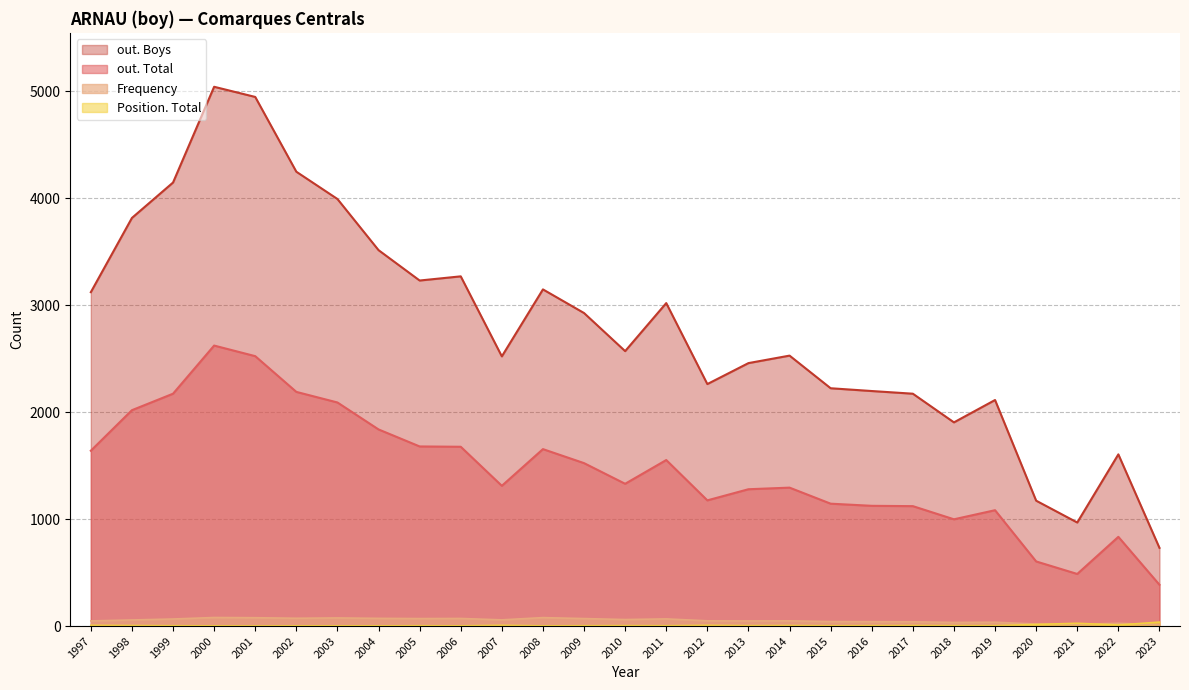

Which series has the largest total across all categories?

out. Boys